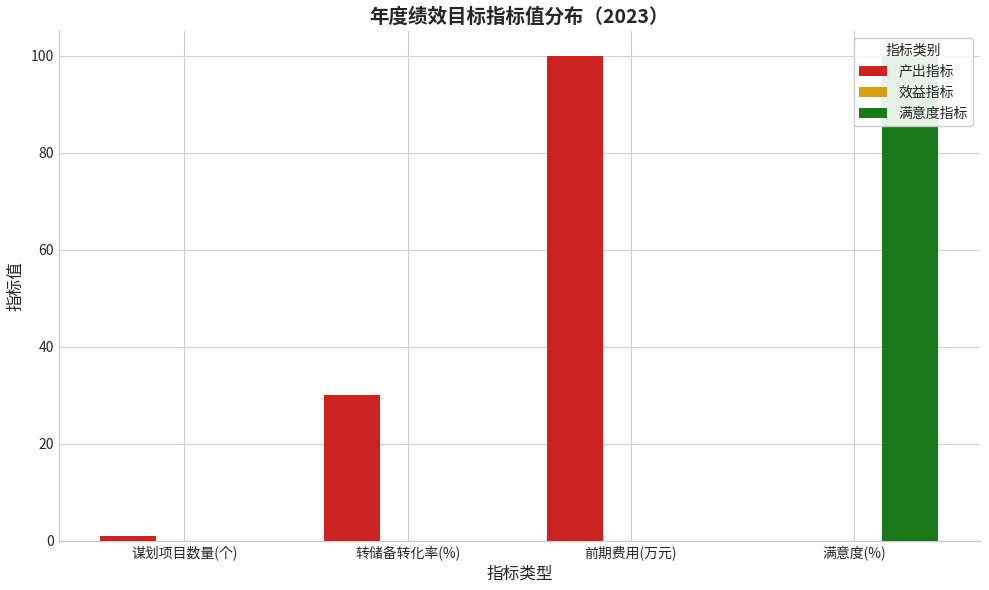

Reading left to right, what are all the values shown in this chart?

产出指标: 1	30	100	0
效益指标: 0	0	0	0
满意度指标: 0	0	0	100